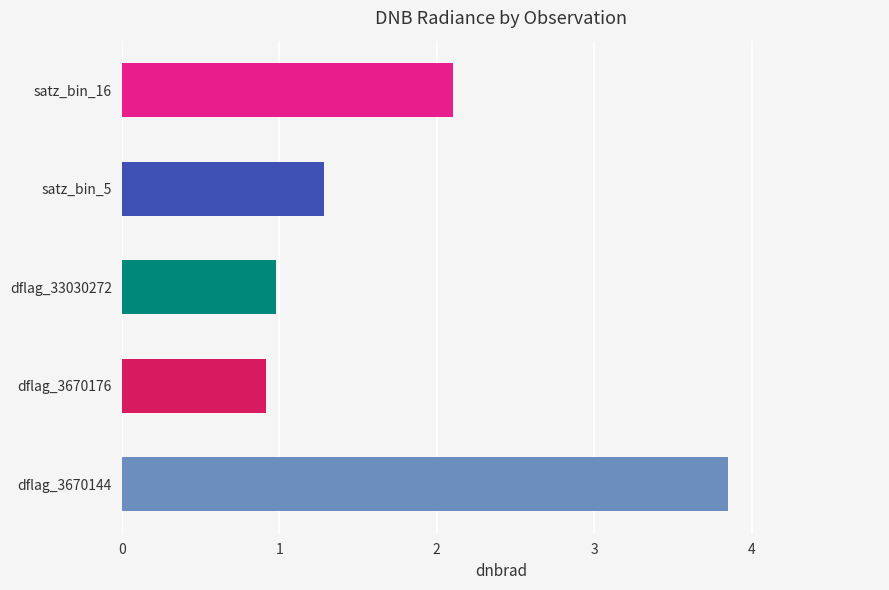

How many bars are there in total?

5